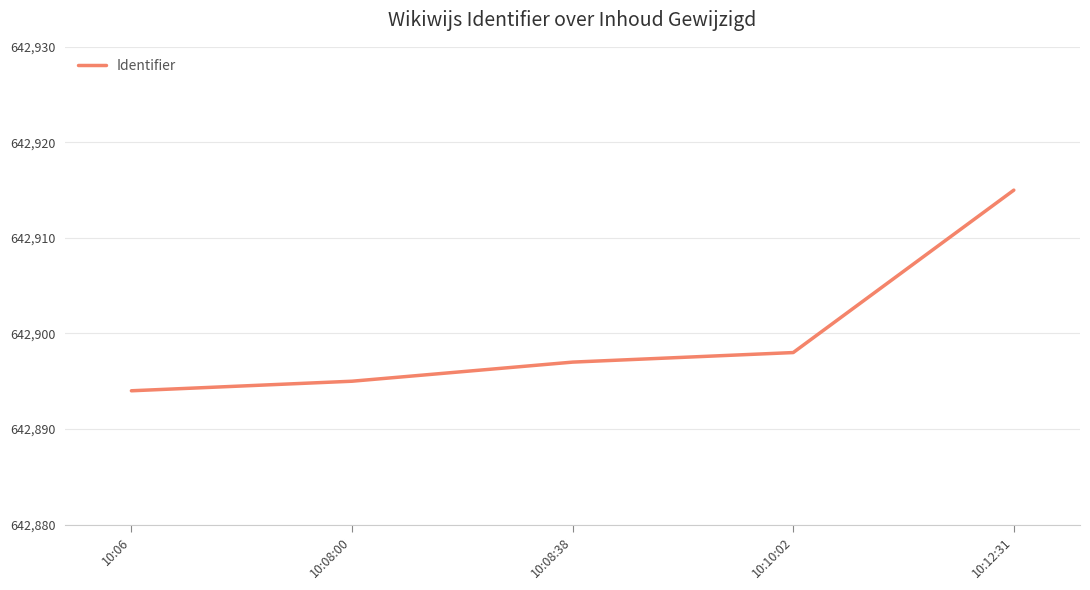

Reading left to right, extract all data points from this chart.

642894	642895	642897	642898	642915